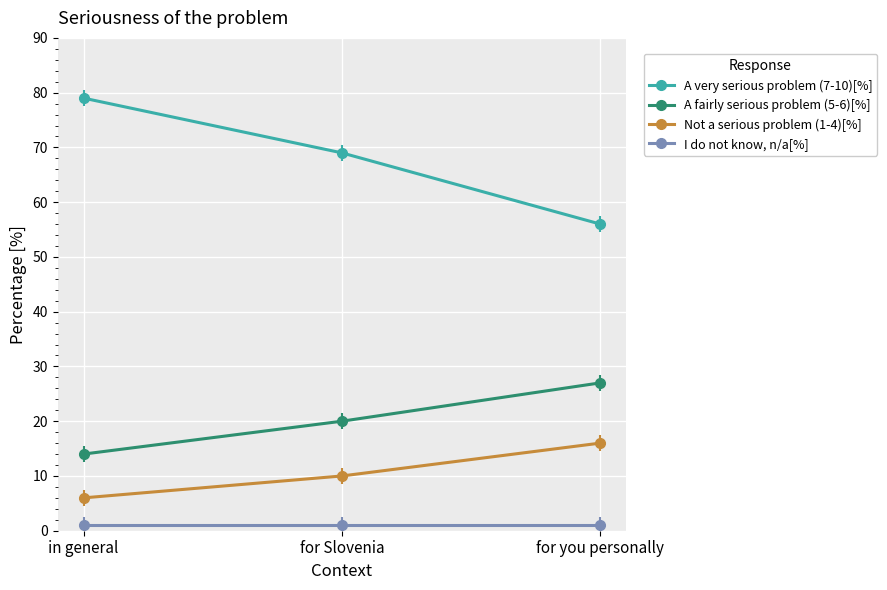

What is the average value of the I do not know, n/a[%] series?

1